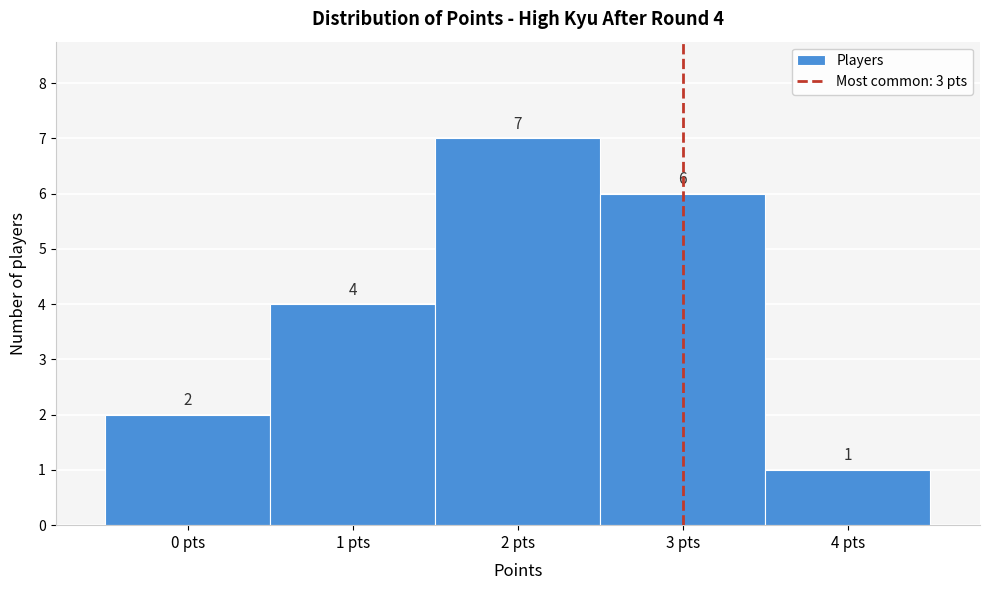

Which range on the x-axis has the tallest bar?

1.5 to 2.5